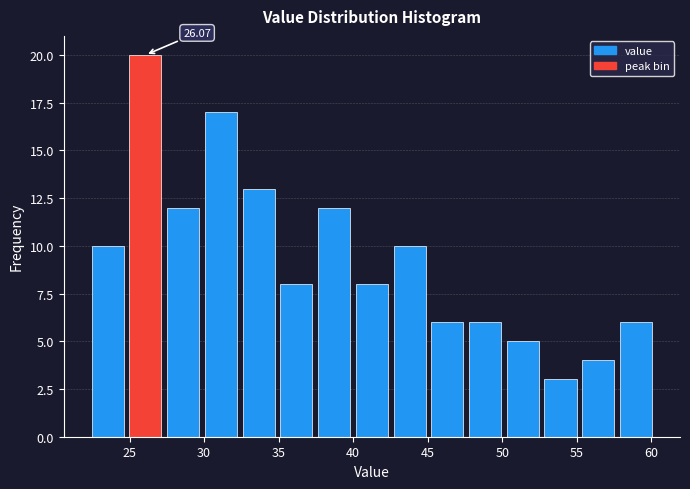

Which range on the x-axis has the tallest bar?

25.0 to 27.5